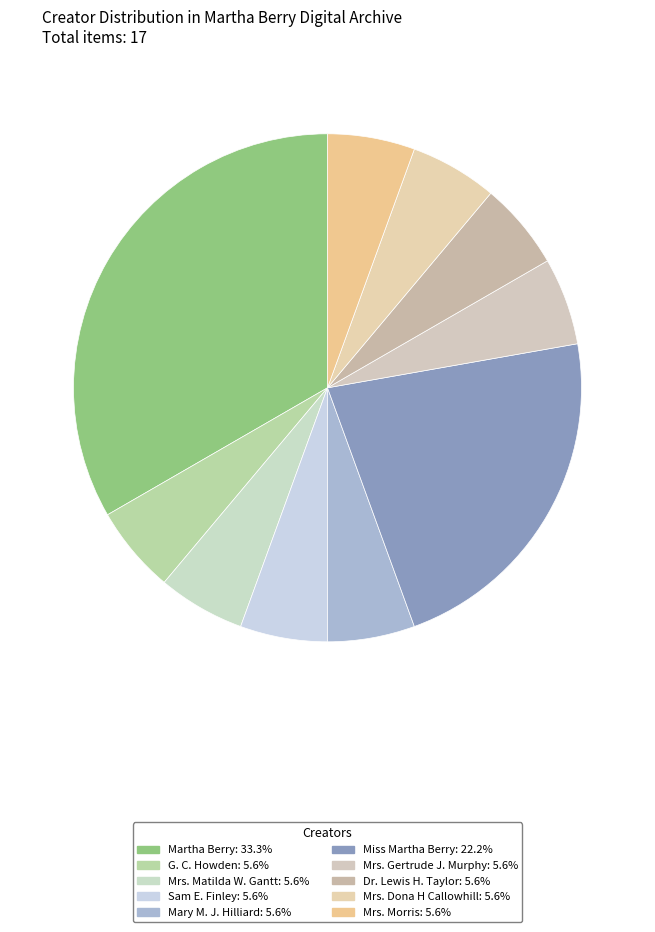

Count the number of slices in the pie.

10